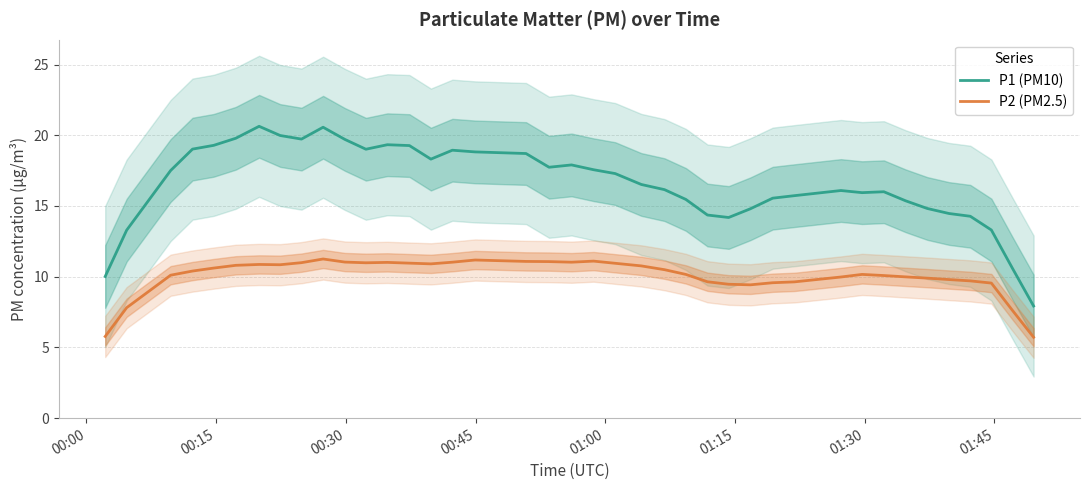

True or false: P2 (PM2.5) and P1 (PM10) cross at least once.

False